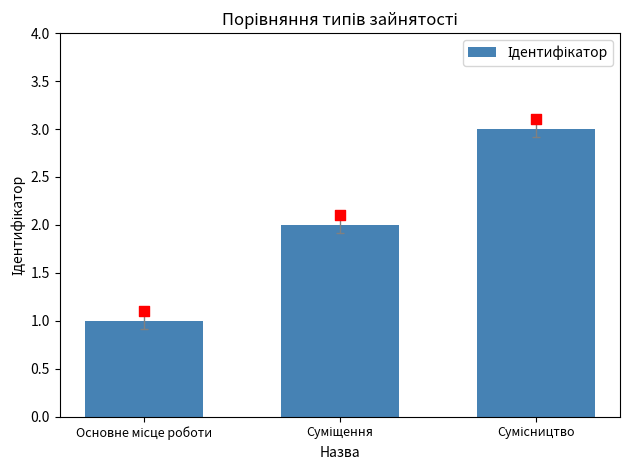

Between Сумісництво and Основне місце роботи, which is larger?

Сумісництво